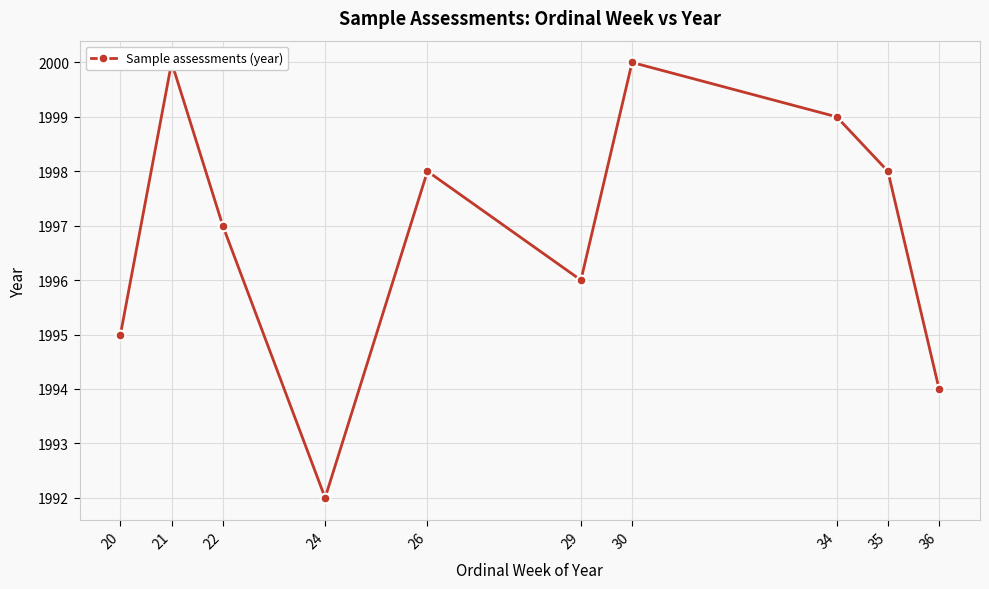

At which category does the chart reach its peak across all series?

21